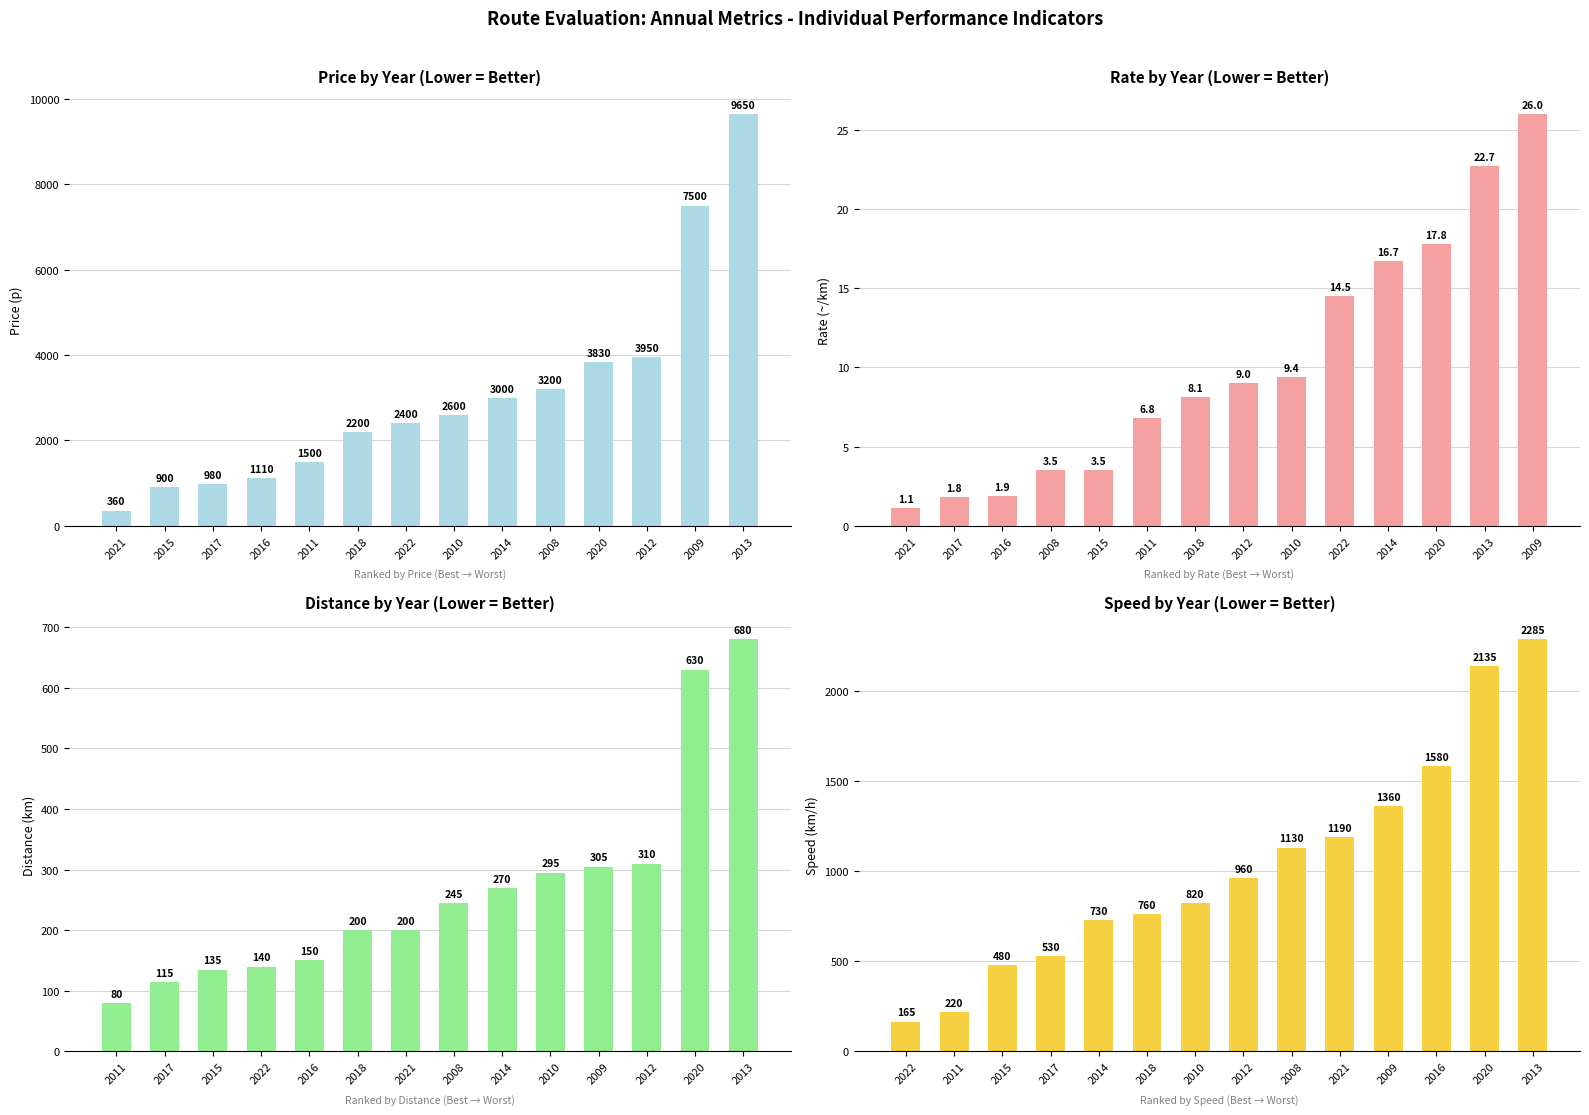

Which label corresponds to the largest value in the chart?

2013